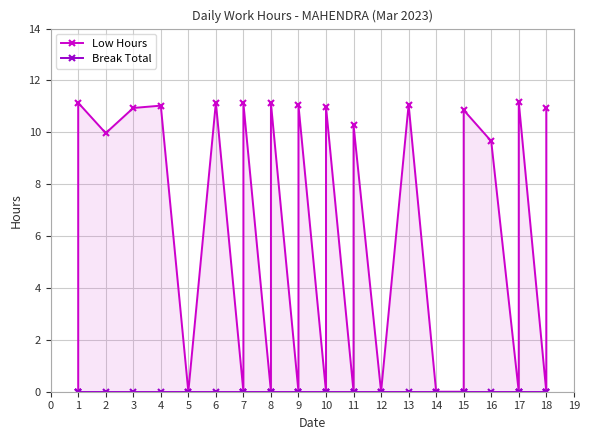

True or false: Low Hours and Break Total intersect in this chart.

False